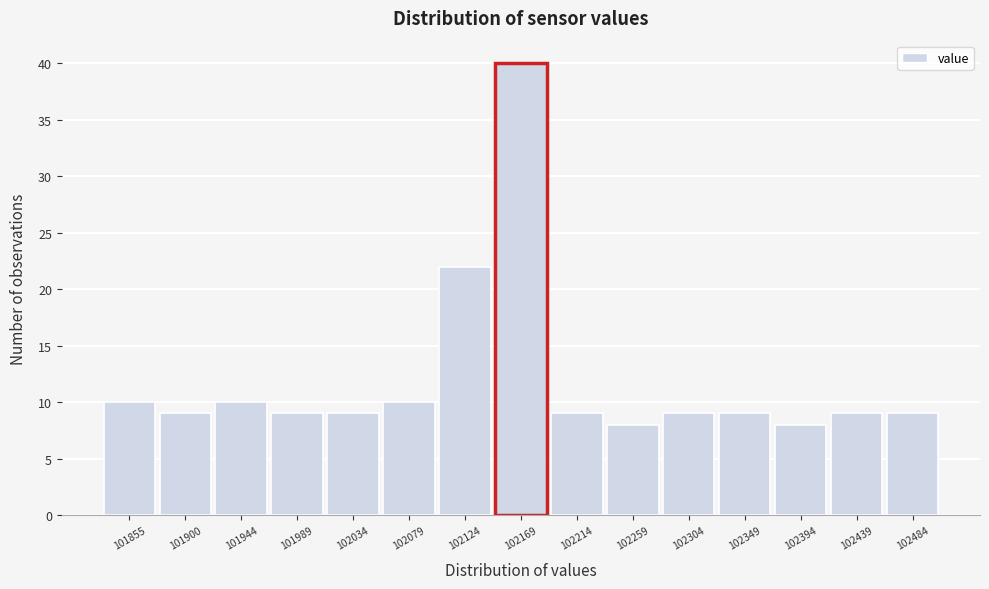

Reading right to left, transcribe all the data shown in this chart.

102484=9	102439=9	102394=8	102349=9	102304=9	102259=8	102214=9	102169=40	102124=22	102079=10	102034=9	101989=9	101944=10	101900=9	101855=10